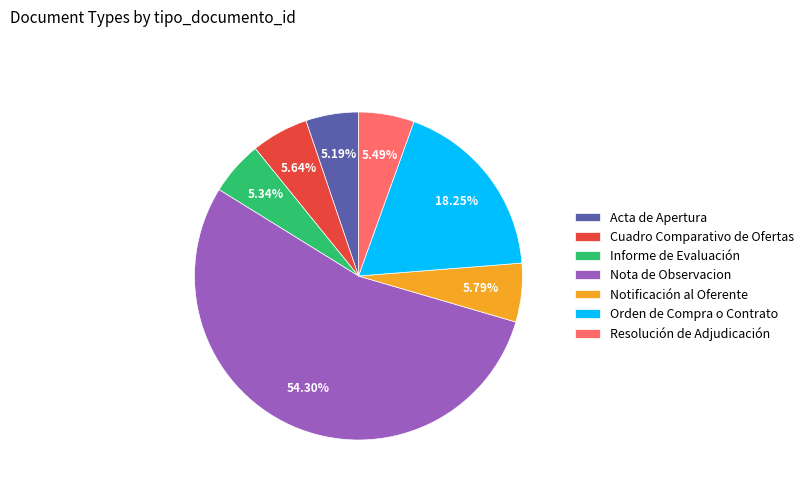

What is the ratio of the value at Orden de Compra o Contrato to the value at Notificación al Oferente?

3.2